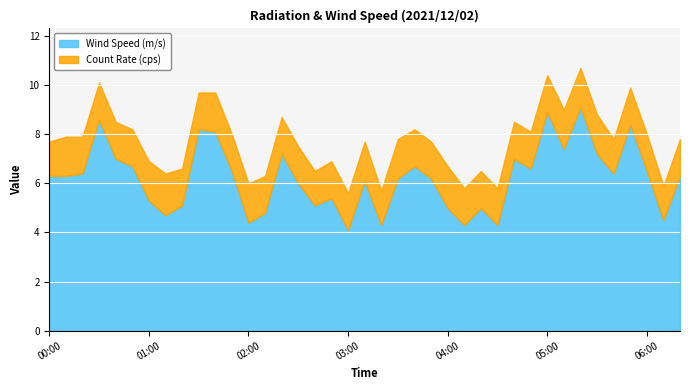

True or false: Count Rate (cps) and Wind Speed (m/s) cross at least once.

False